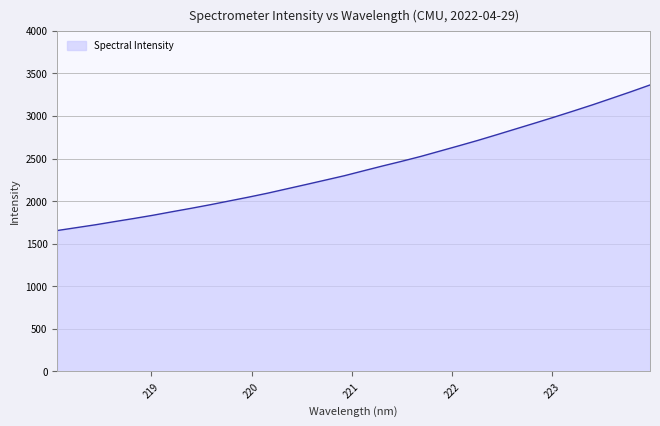

What is the minimum value shown in the chart?

1653.7